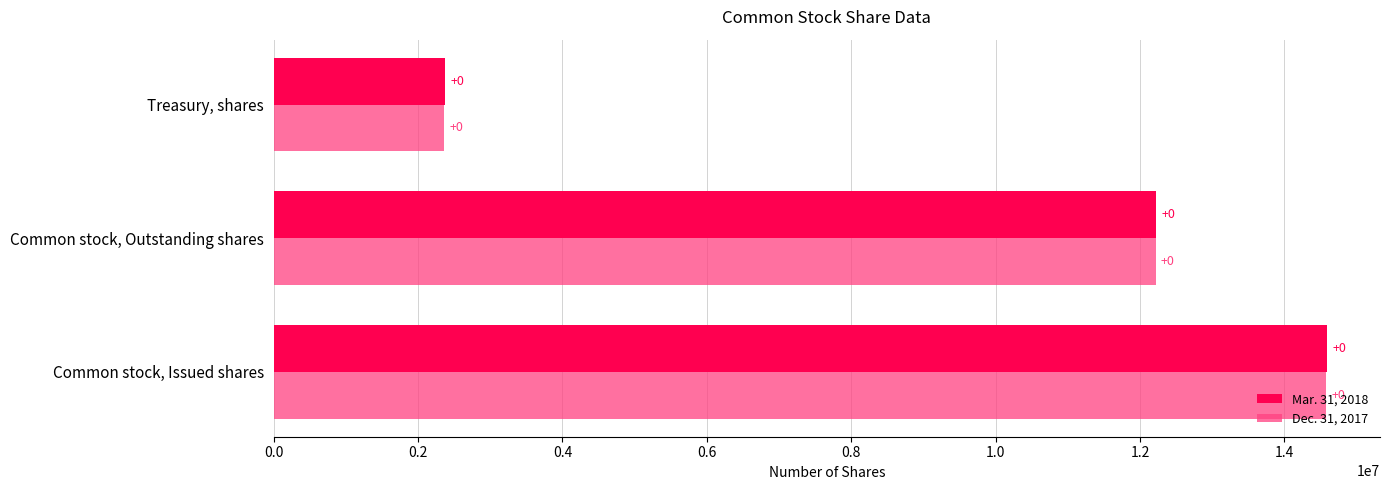

List the series in order of their peak value, highest first.

Mar. 31, 2018, Dec. 31, 2017